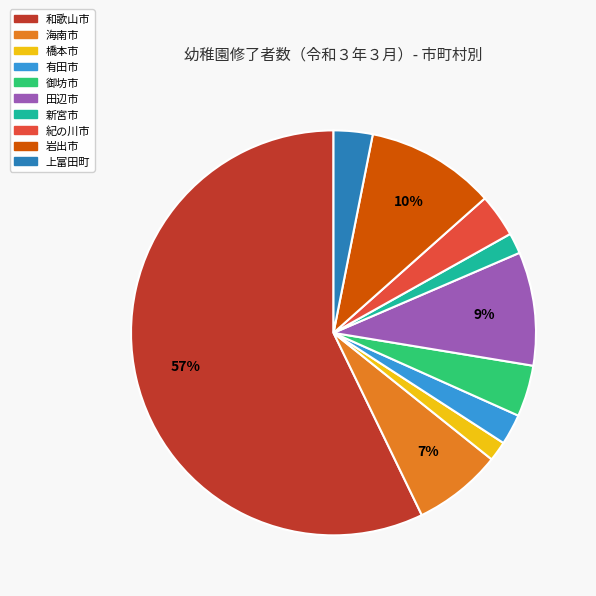

Which category accounts for the majority?

和歌山市